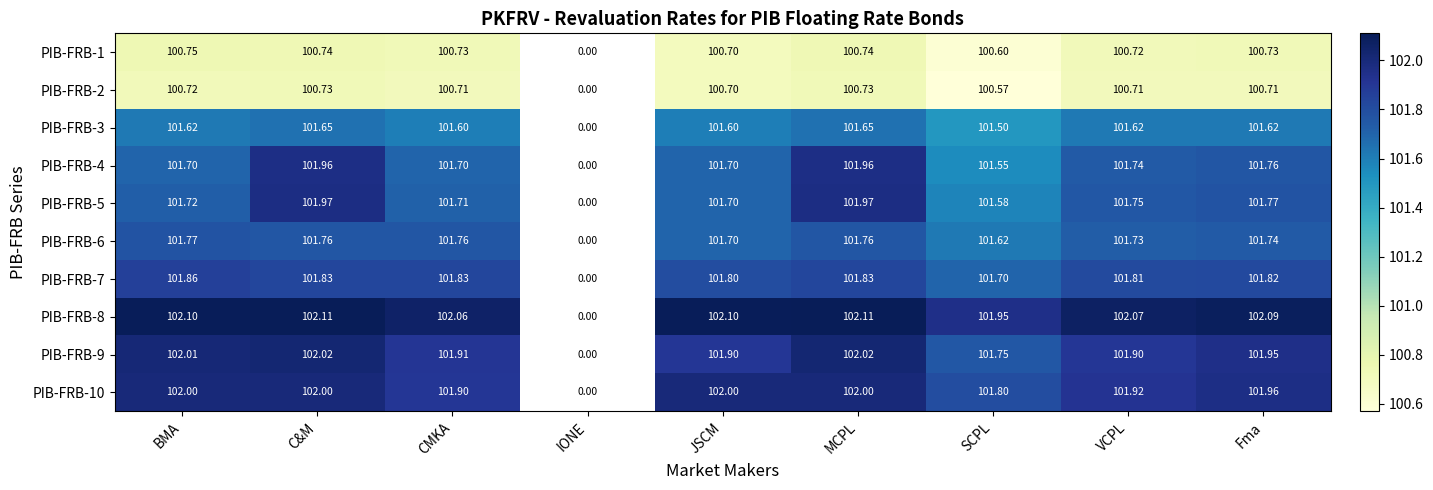

Is the value of PIB-FRB-6 at BMA greater than the value of PIB-FRB-1 at CMKA?

Yes